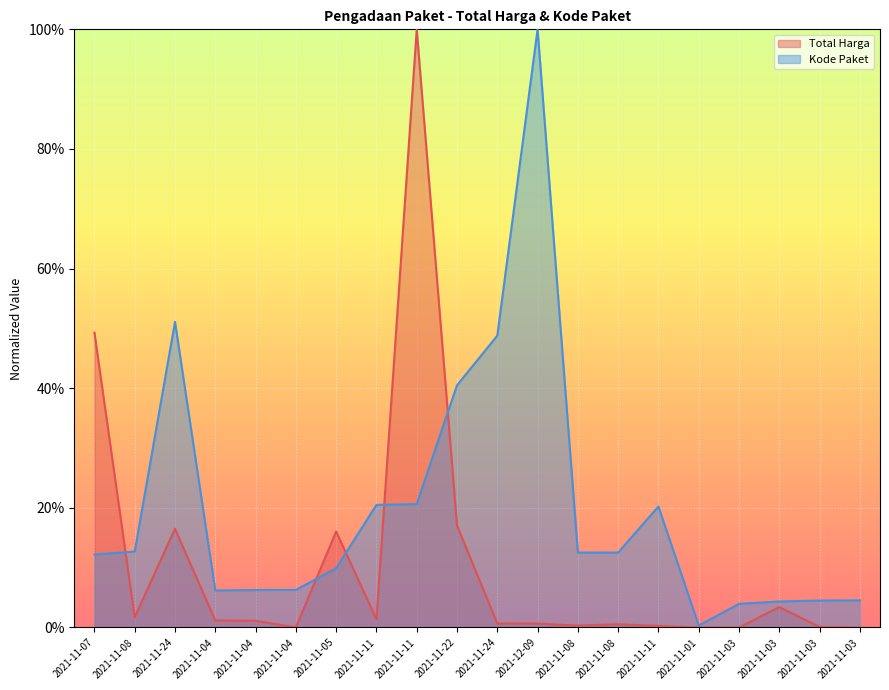

True or false: Kode Paket and Total Harga intersect in this chart.

True